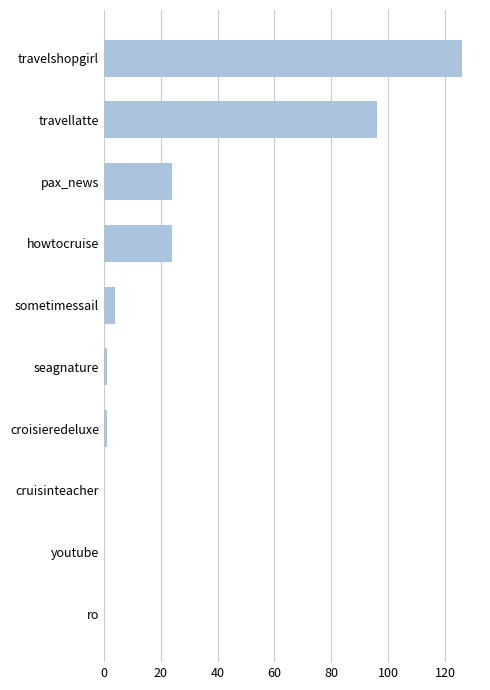

Reading top to bottom, list all the values displayed in this chart.

travelshopgirl=126	travellatte=96	pax_news=24	howtocruise=24	sometimessail=4	seagnature=1	croisieredeluxe=1	cruisinteacher=0	youtube=0	ro=0